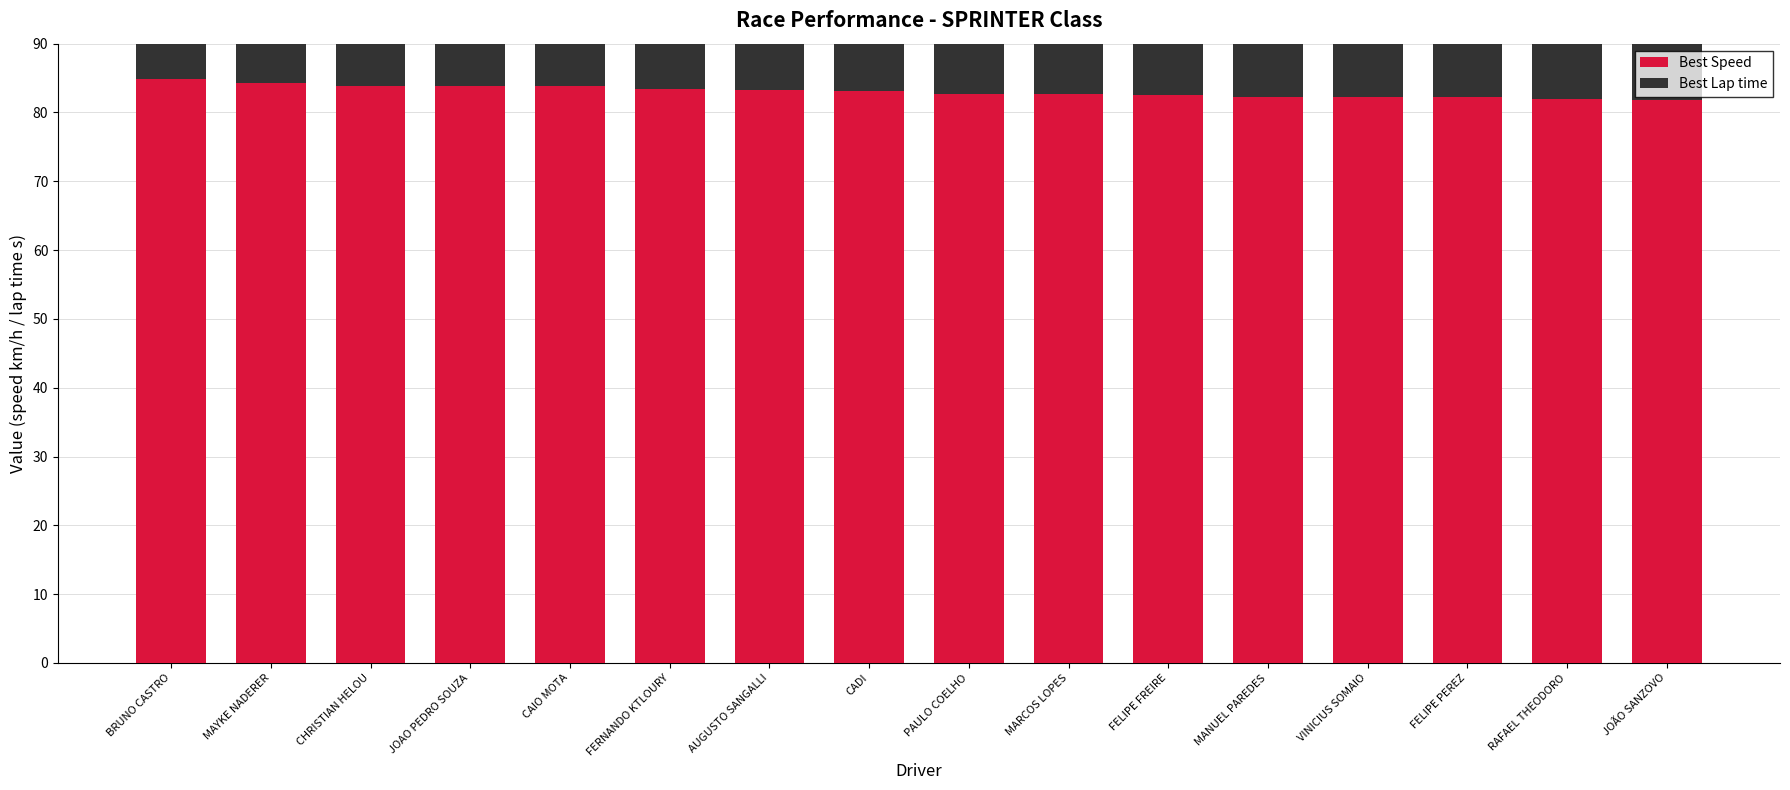

At which category does the chart reach its peak across all series?

BRUNO CASTRO